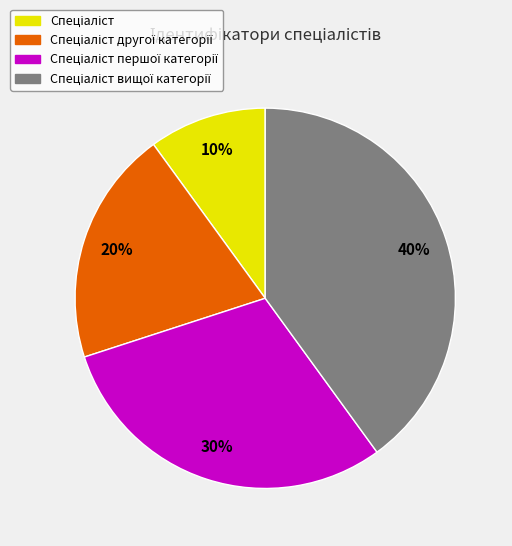

Does any single category account for the majority?

No